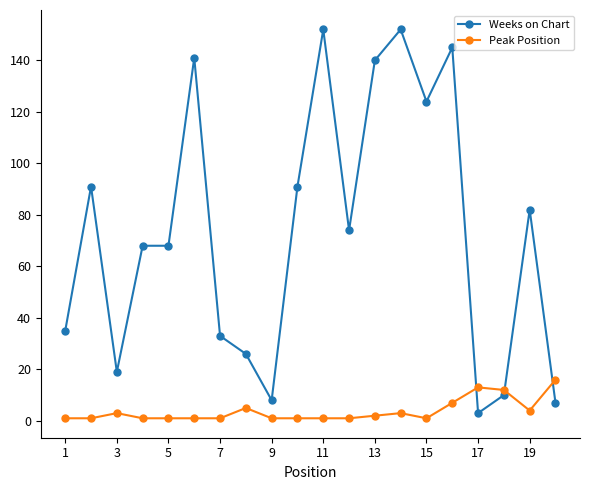

Reading left to right, list all the values displayed in this chart.

Weeks on Chart: 35	91	19	68	68	141	33	26	8	91	152	74	140	152	124	145	3	10	82	7
Peak Position: 1	1	3	1	1	1	1	5	1	1	1	1	2	3	1	7	13	12	4	16